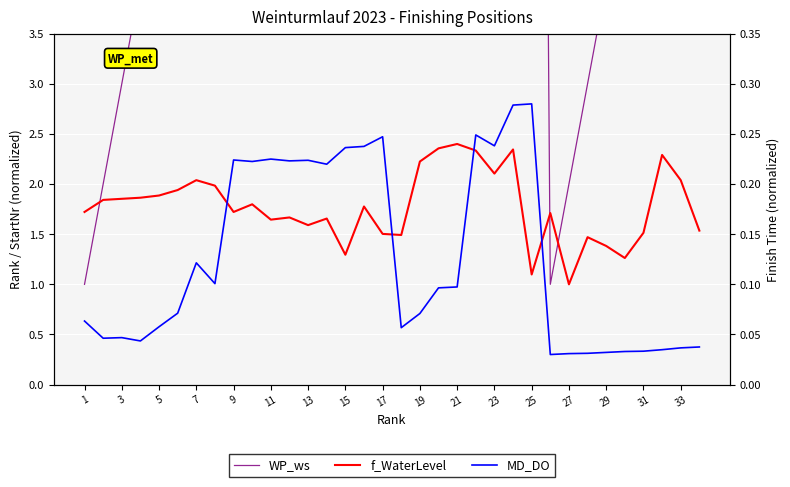

How many distinct data groups are displayed?

3